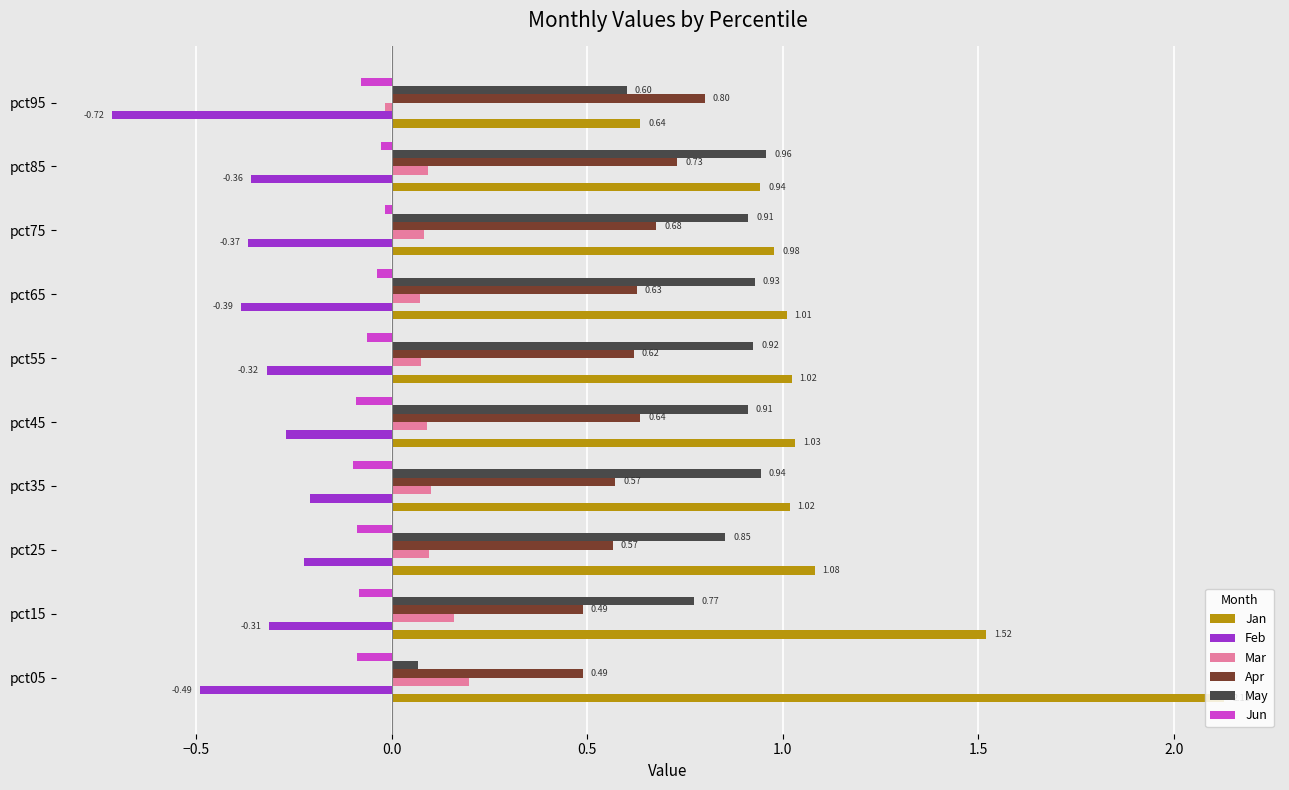

Which series has the largest total across all categories?

Jan